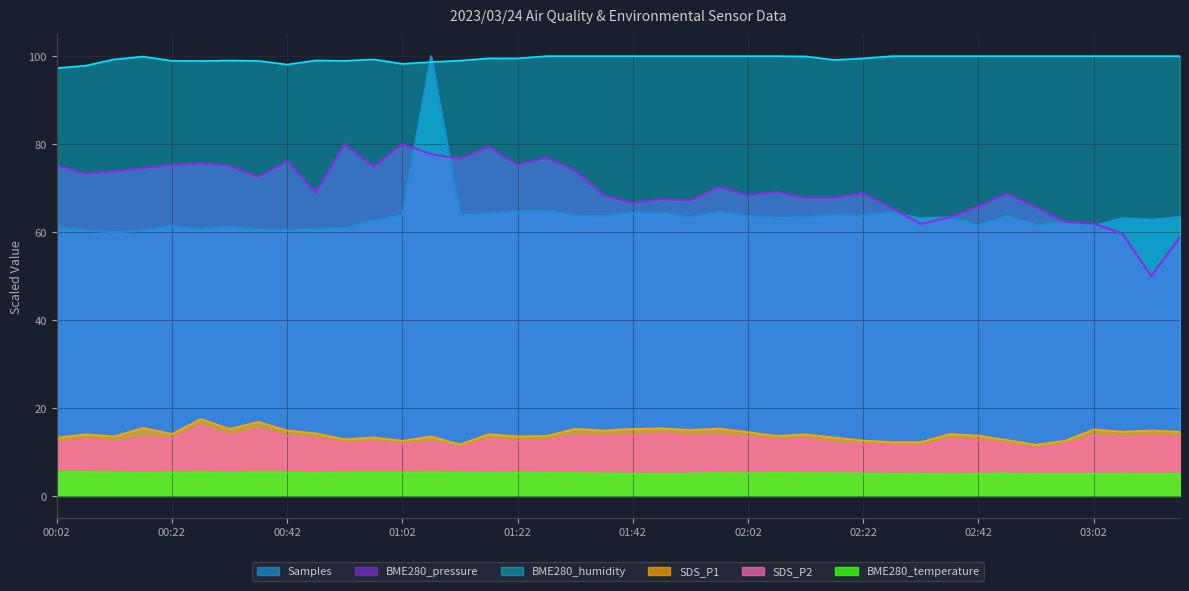

Which has a higher value, 02:27 or 03:07?

03:07